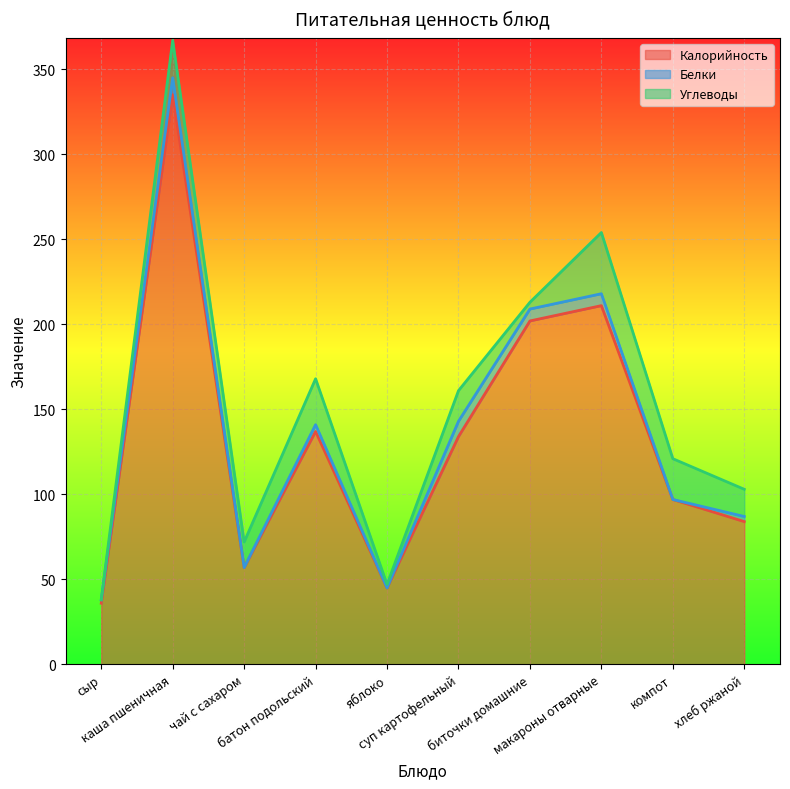

True or false: Углеводы and Калорийность cross at least once.

False